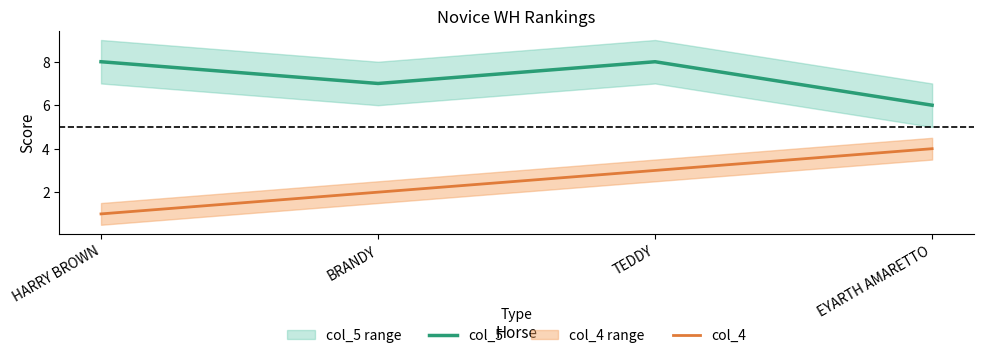

The value of col_5 at HARRY BROWN is 2. True or false?

False